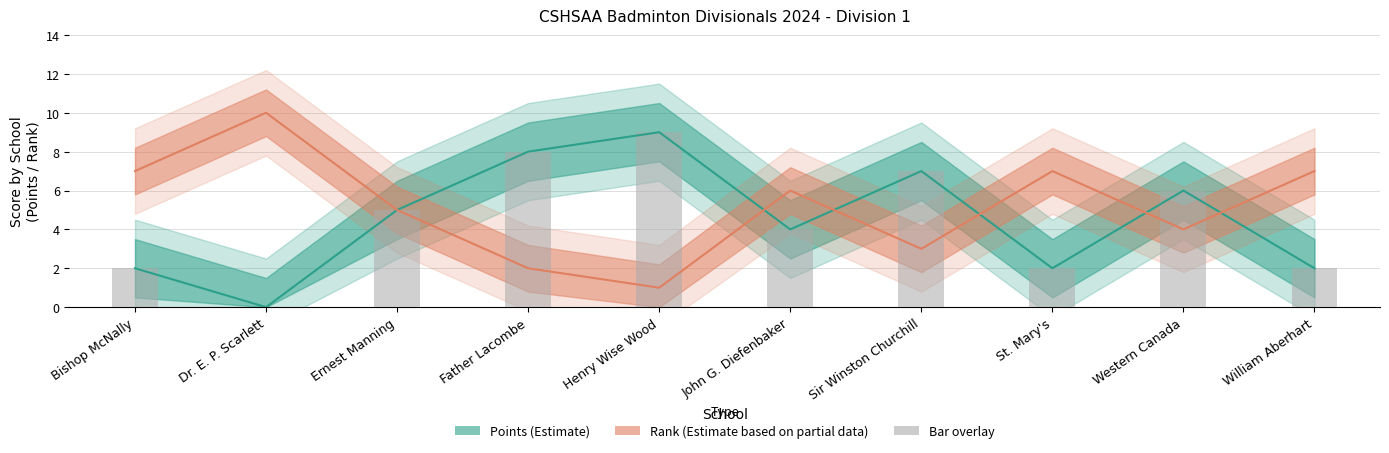

Is it true that the value at Ernest Manning is 1?

False